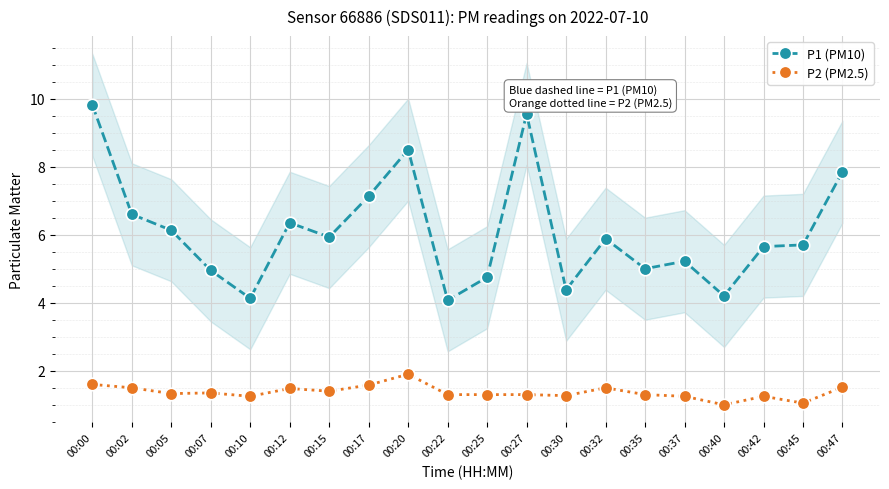

Reading left to right, list all the values displayed in this chart.

P1 (PM10): 9.8	6.6	6.1	5.0	4.1	6.3	5.9	7.1	8.5	4.1	4.8	9.6	4.4	5.9	5.0	5.2	4.2	5.7	5.7	7.8
P2 (PM2.5): 1.6	1.5	1.3	1.4	1.2	1.5	1.4	1.6	1.9	1.3	1.3	1.3	1.3	1.5	1.3	1.2	1.0	1.2	1.1	1.5